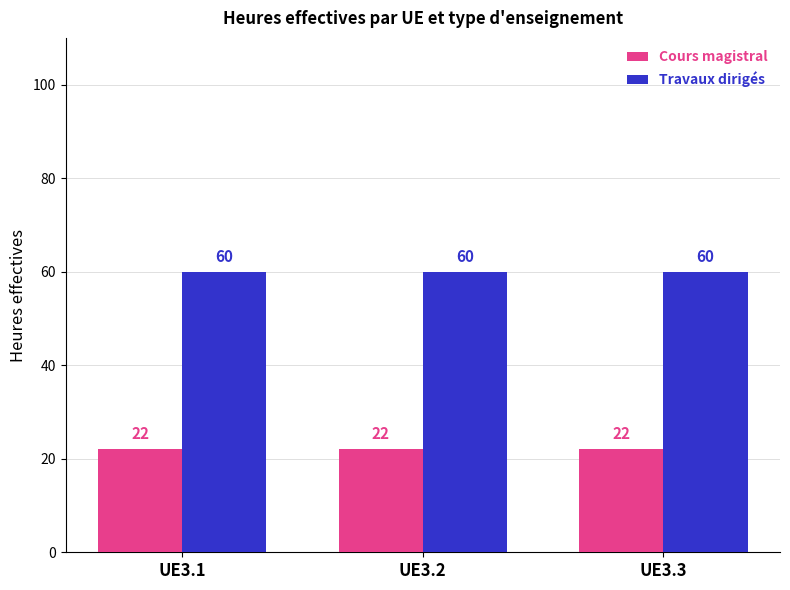

How many bars are there in each group?

2